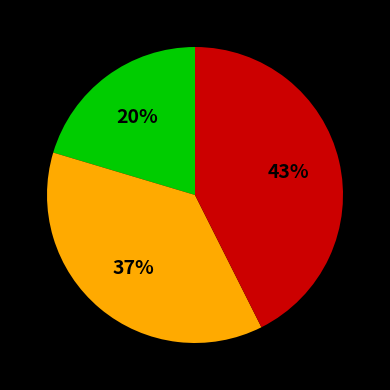

To the nearest percent, what is the average slice percentage?

33%